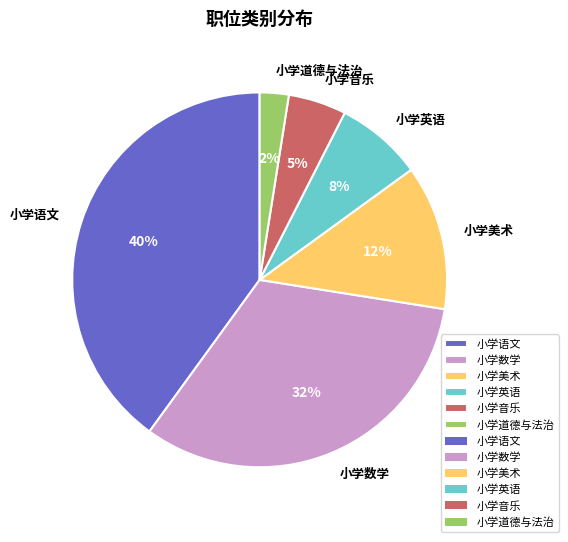

What percentage is the 小学语文 slice, to the nearest percent?

40%